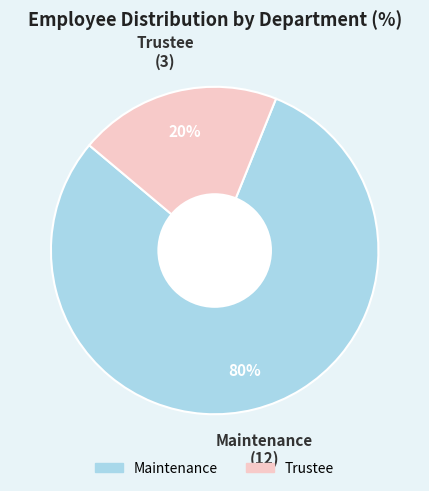

Count the number of slices in the pie.

2